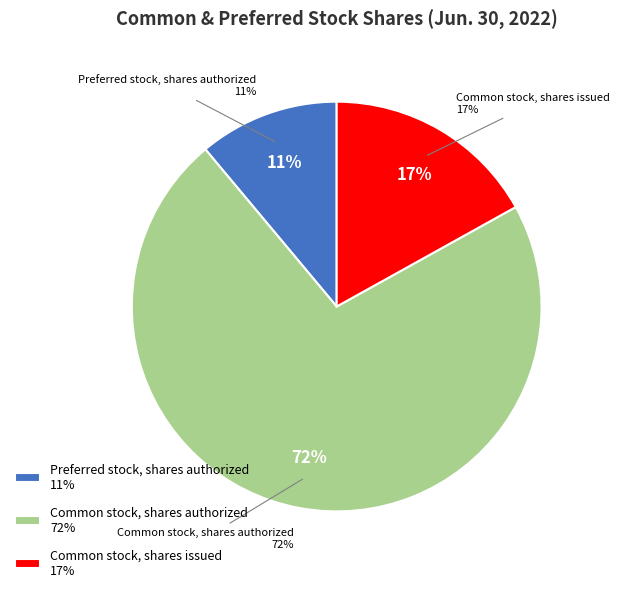

What percentage is the Common stock, shares issued slice, to the nearest percent?

17%